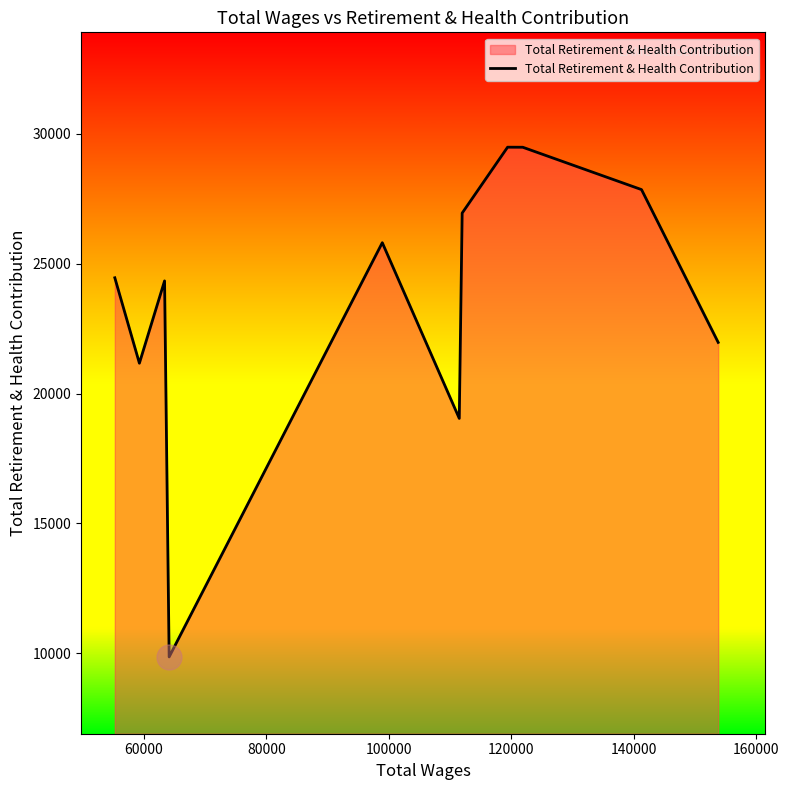

What is the minimum value shown in the chart?

9860